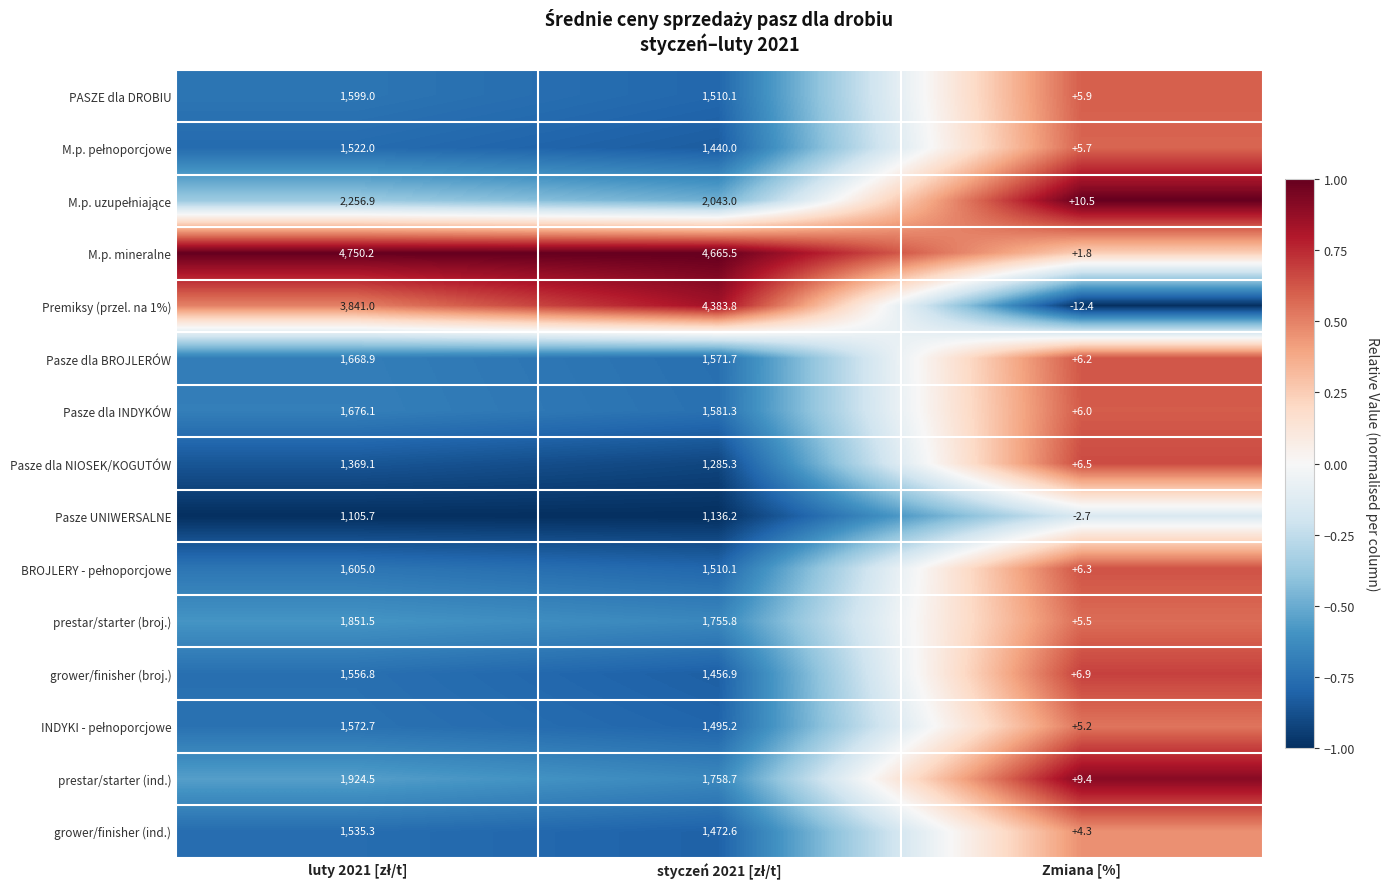

What is the approximate value of Premiksy (przel. na 1%) at Zmiana [%]?

-12.4